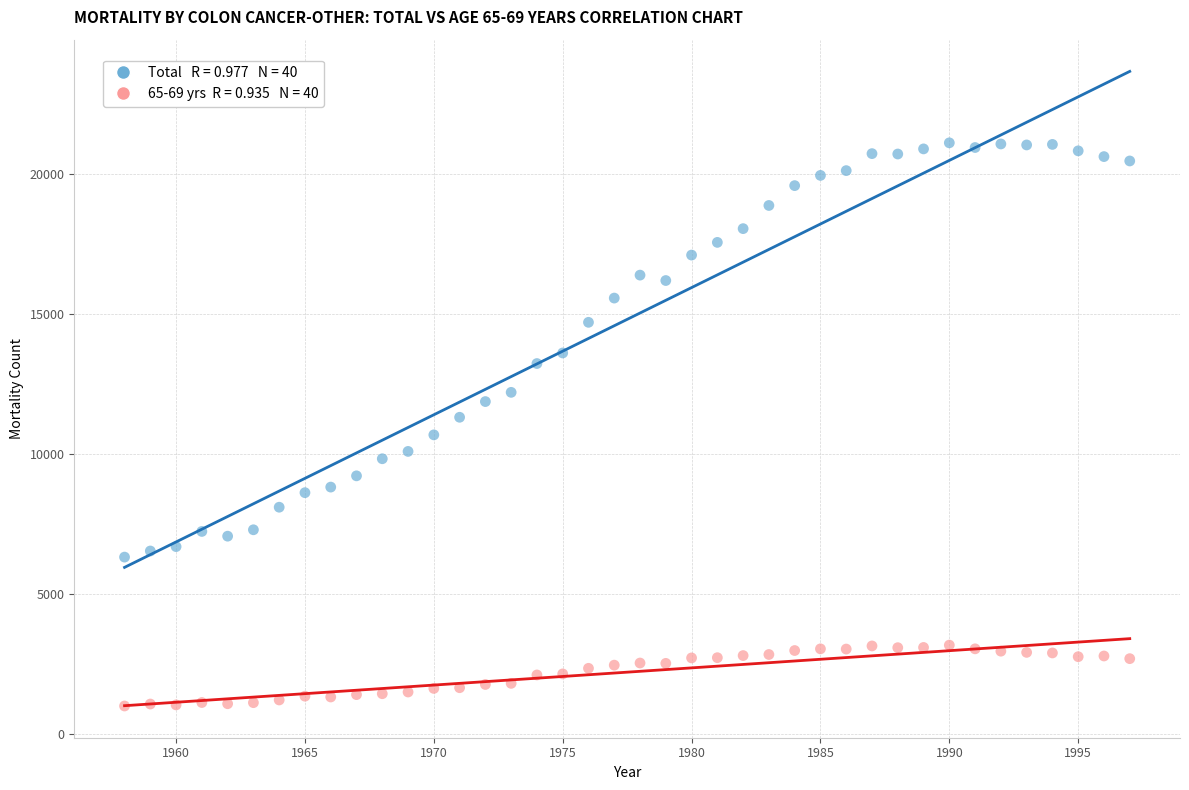

Across all data points, what is the range of X values (max minus min)?

39.0